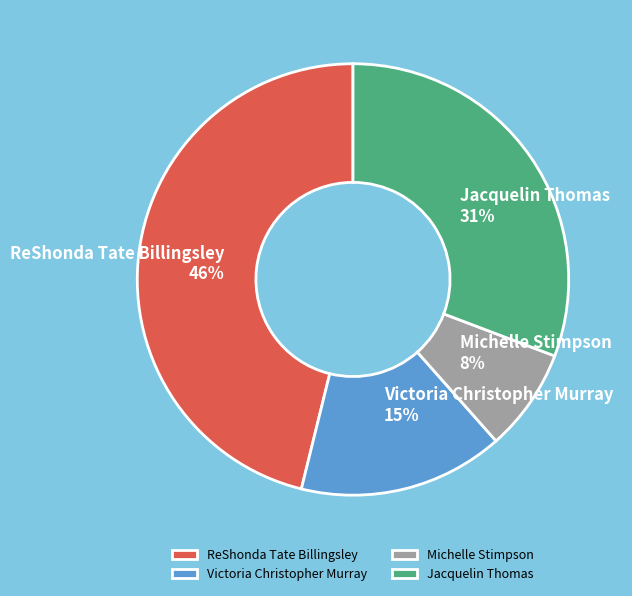

What is the ratio of the value at ReShonda Tate Billingsley to the value at Jacquelin Thomas?

1.5